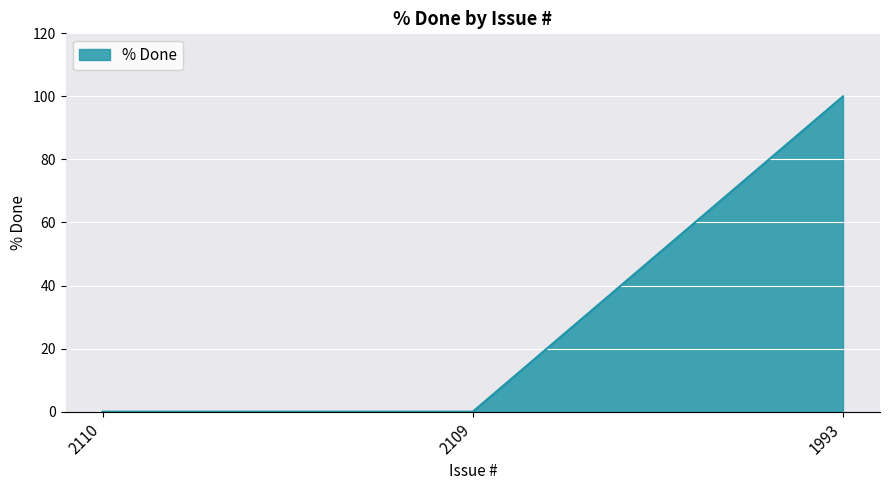

Reading left to right, extract all data points from this chart.

2110=0	2109=0	1993=100